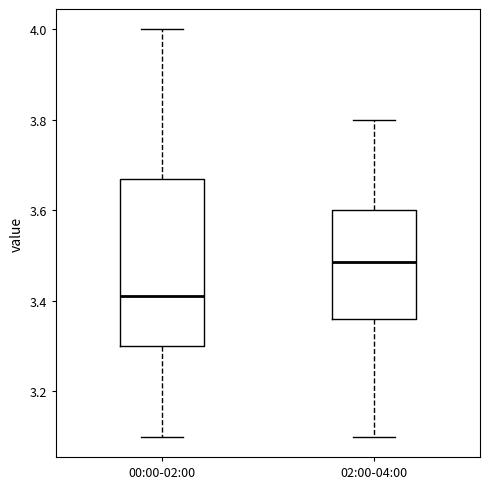

Where does the lower whisker of the box for 00:00-02:00 end on the y-axis? The values are not printed on the chart, so give them approximately, as read against the axis.

3.10